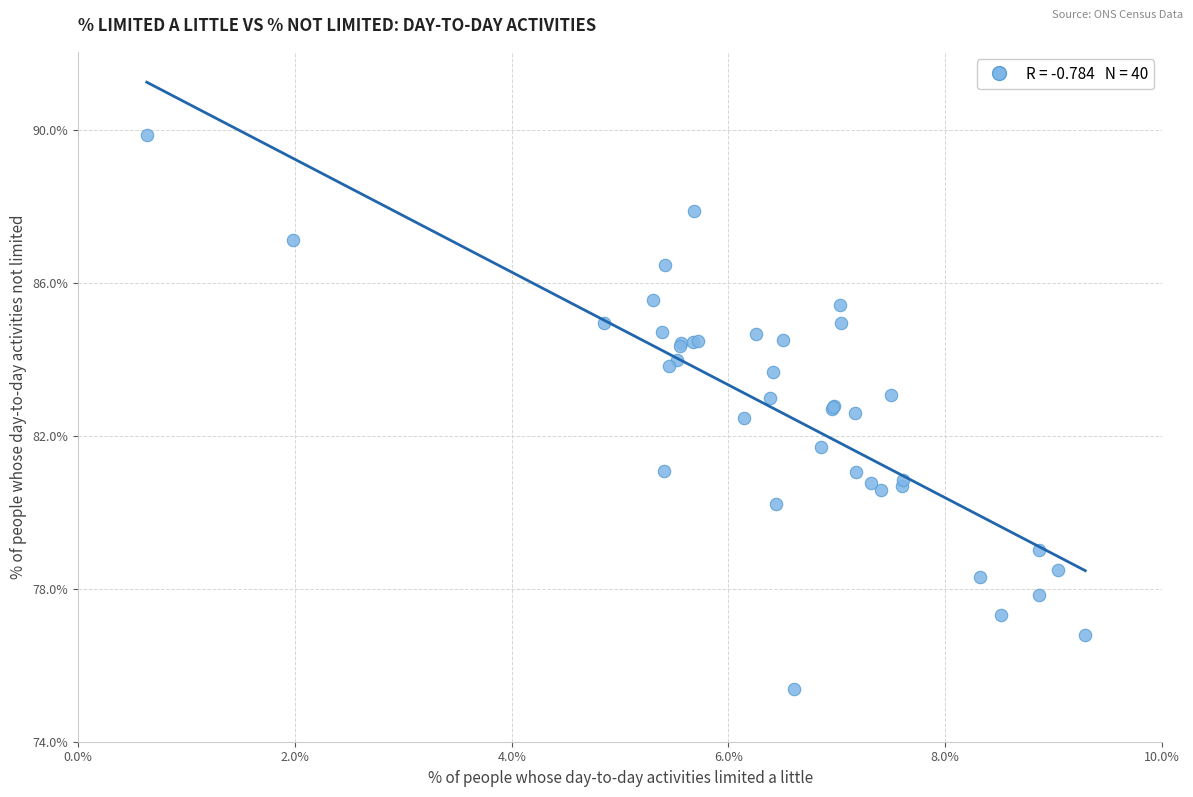

What Y value in the scatter plot is closest to 82?

81.7